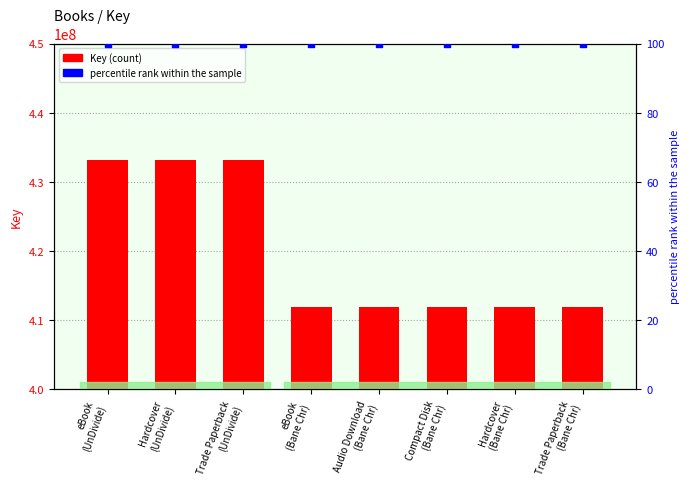

At which category is the sum across all series the highest?

eBook
(UnDivide)